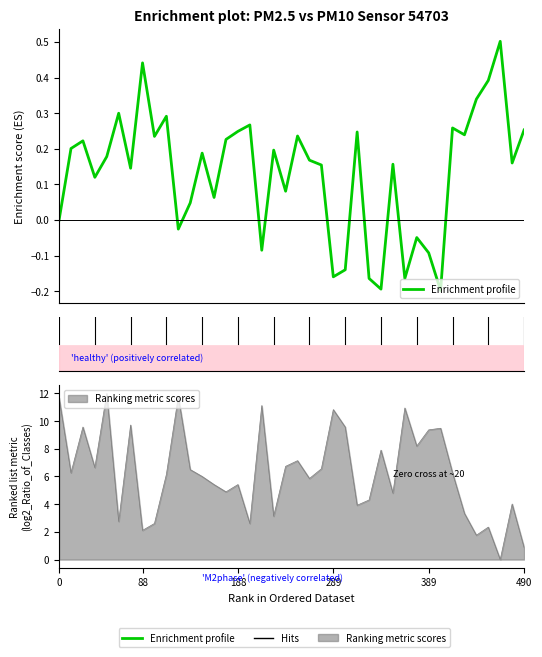

How many positive values are there?

29